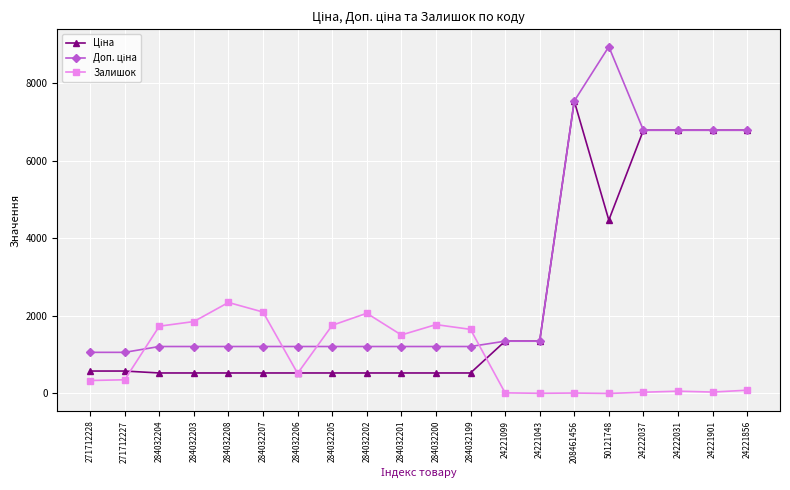

What is the difference between the highest and lowest values at 271712228?

726.0